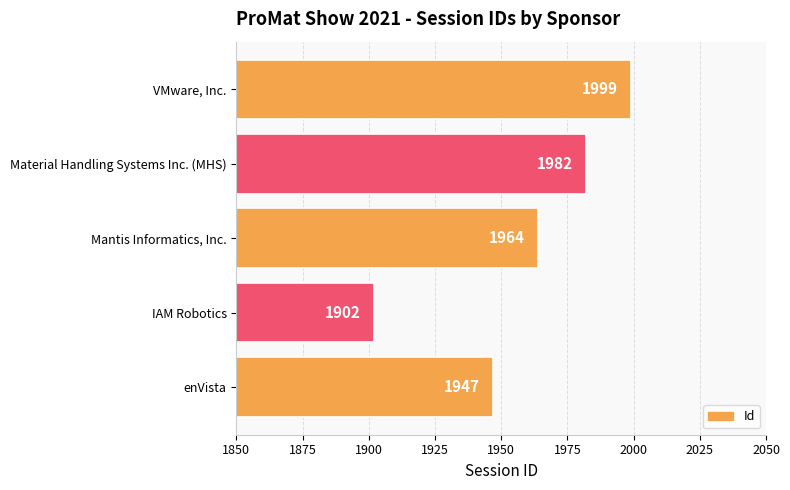

Approximately how many times larger is the value at enVista compared to Material Handling Systems Inc. (MHS)?

1.0